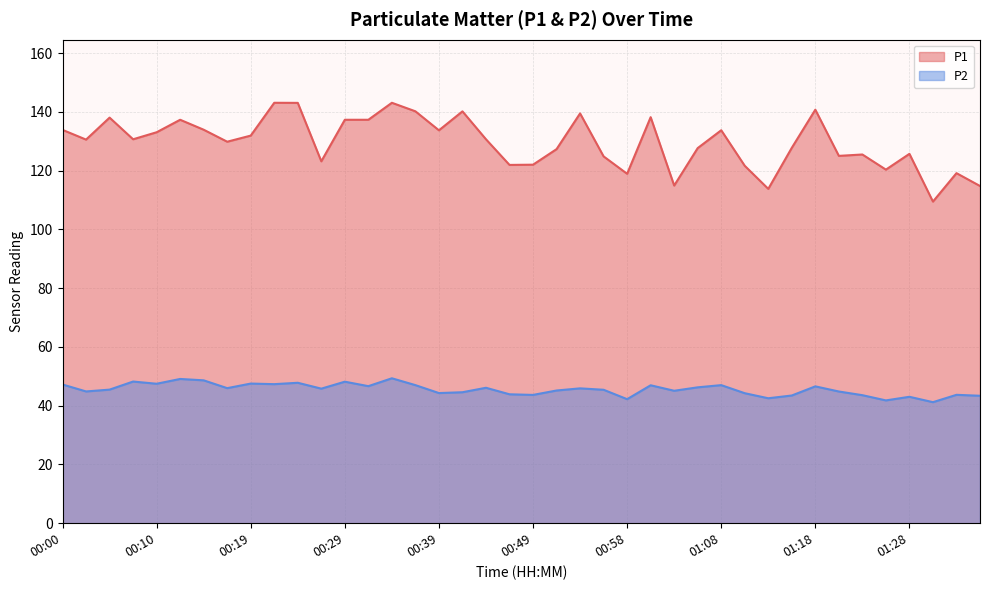

The value of P1 at 01:11 is 121.7. True or false?

True